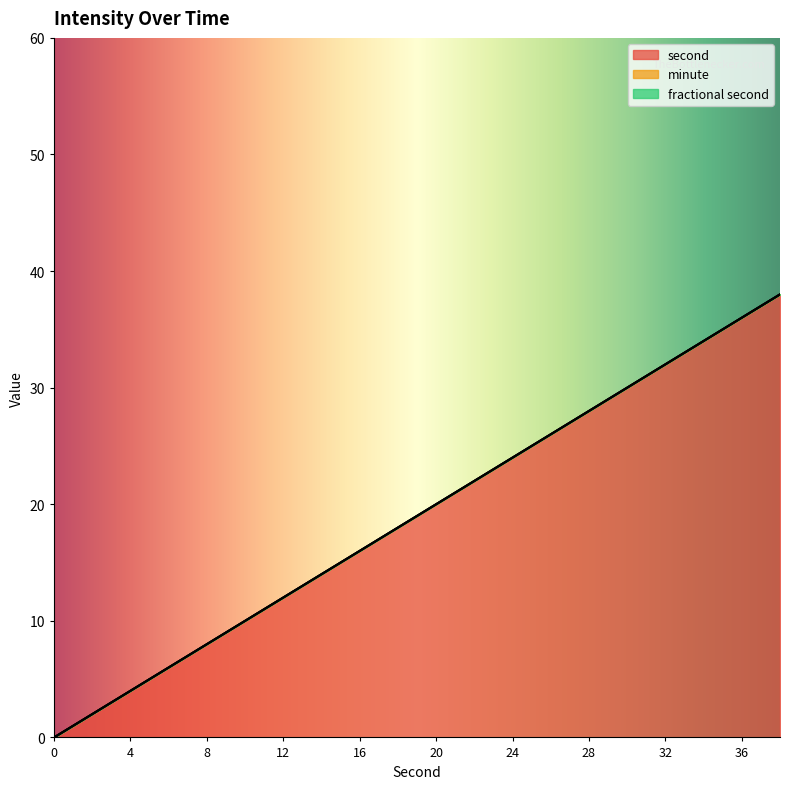

Does the chart have visible grid lines?

No